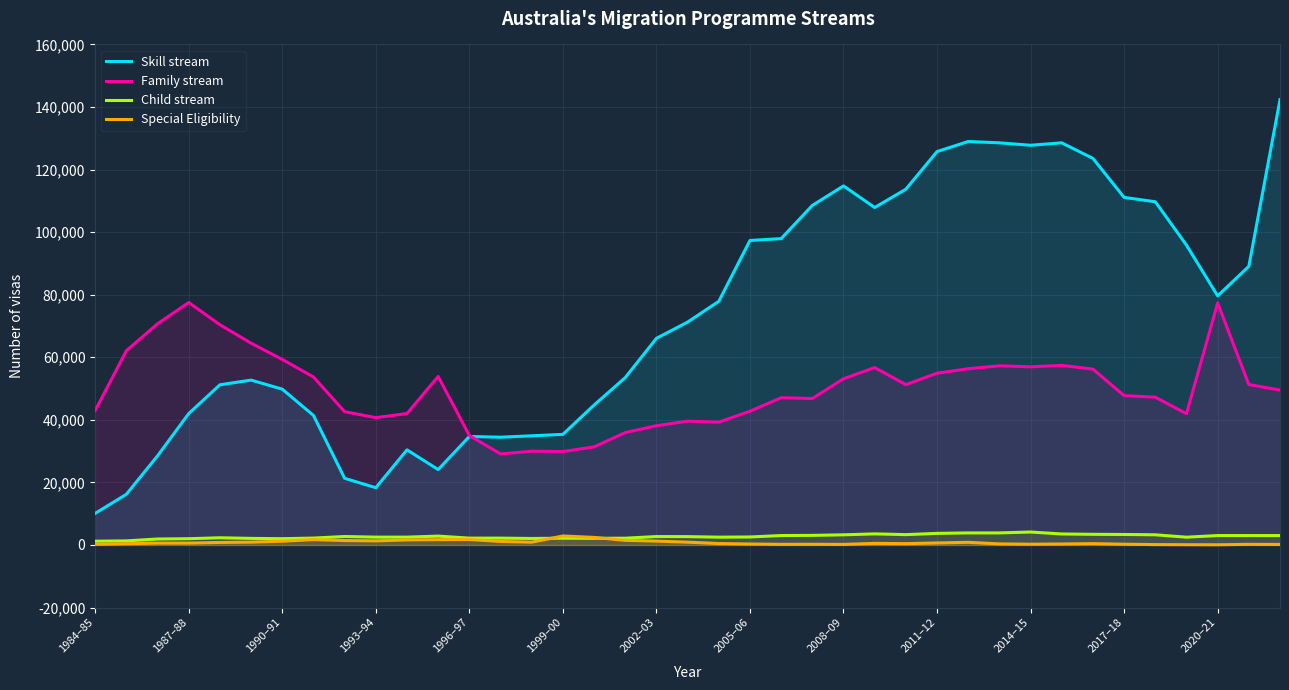

Which category has the lowest value in the Skill stream series?

1984–85